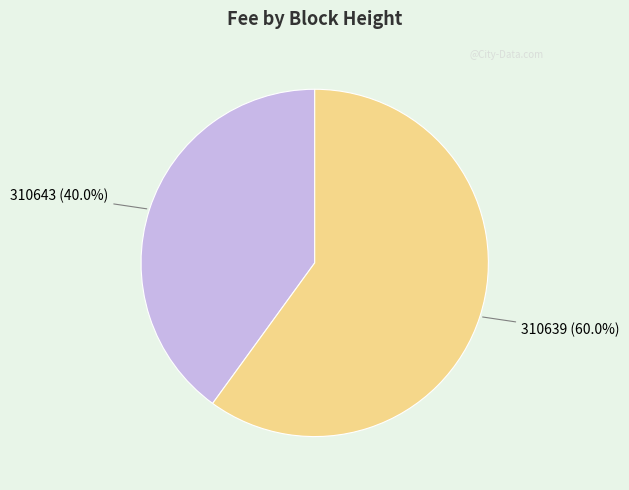

What percentage is NOT represented by 310643 (40.0%)?

60.0%